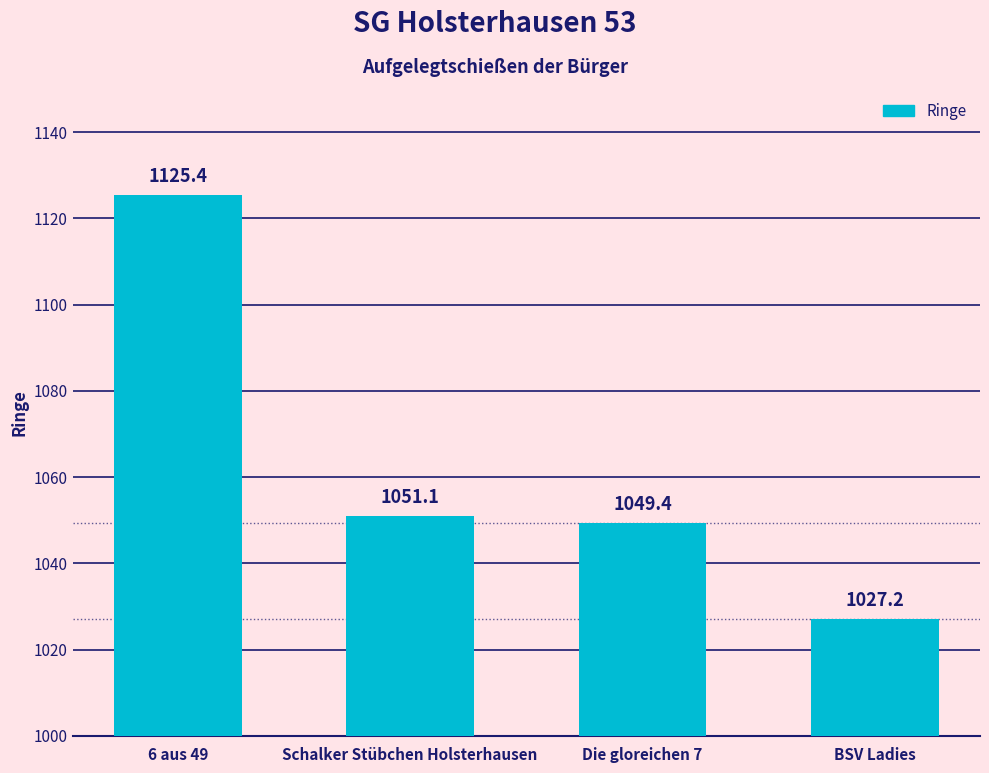

At which category does the chart reach its peak across all series?

6 aus 49